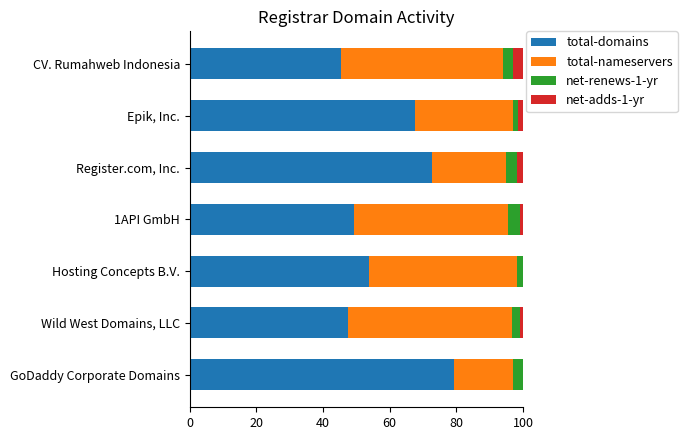

Count the number of categories in the chart.

7